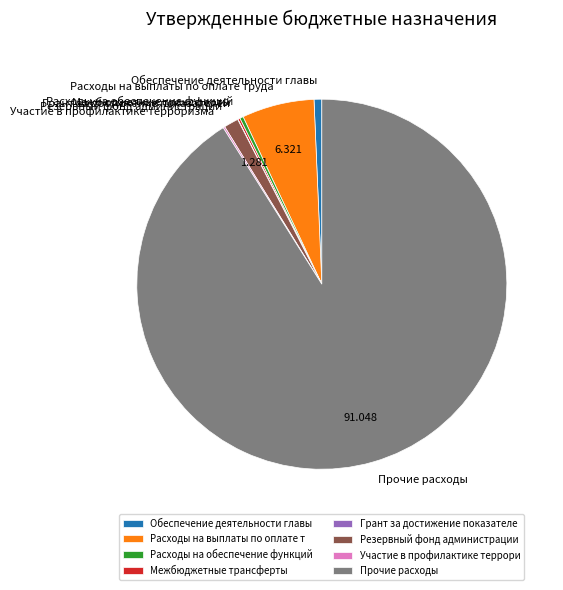

Which slice represents more than half of the pie?

Прочие расходы